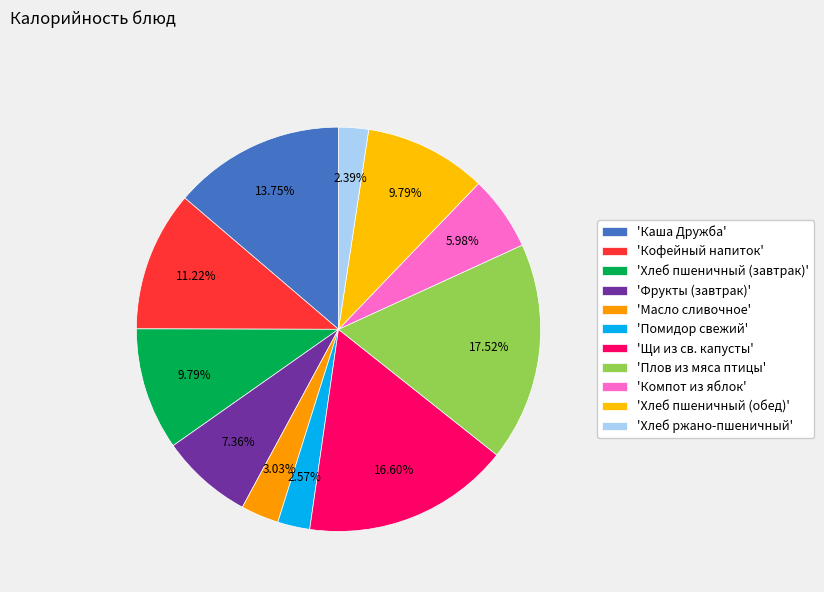

Count the number of slices in the pie.

11